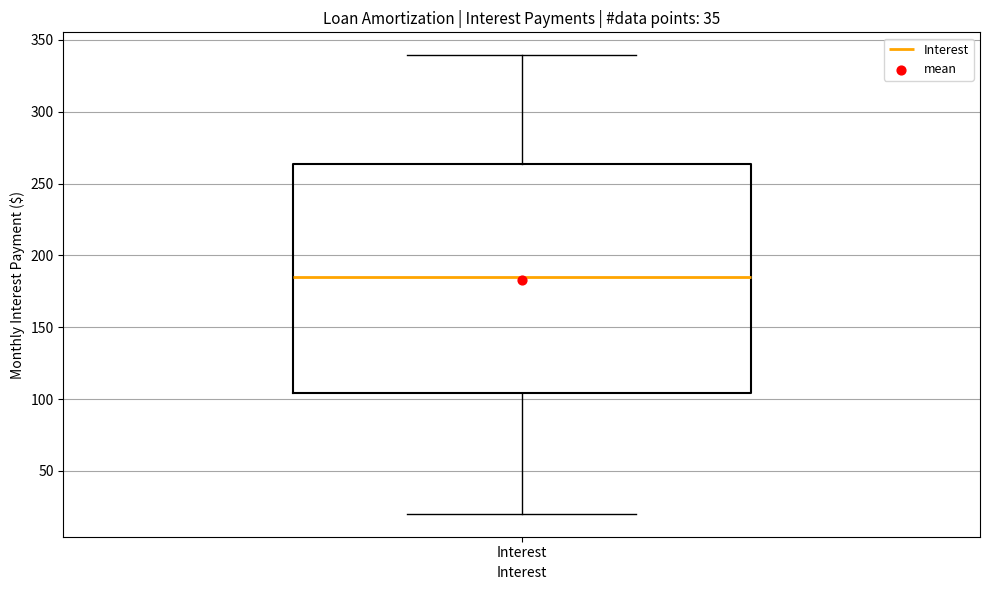

Read this box plot against the y-axis: the position of the median line, the range covered by the box, and the ends of both whiskers. The values are not printed on the chart, so give them approximately, as read against the axis.

median 185, box 105 to 265, whiskers 20 to 340